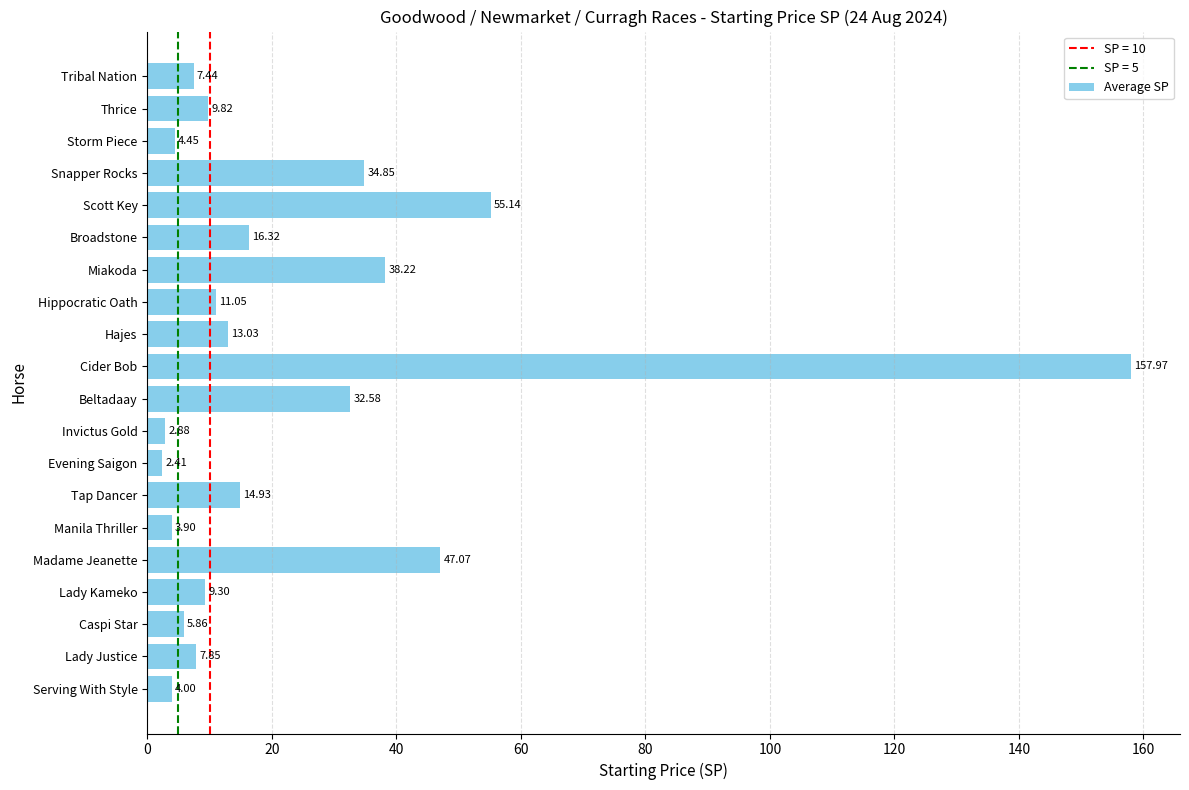

Does the chart contain stacked bars?

No